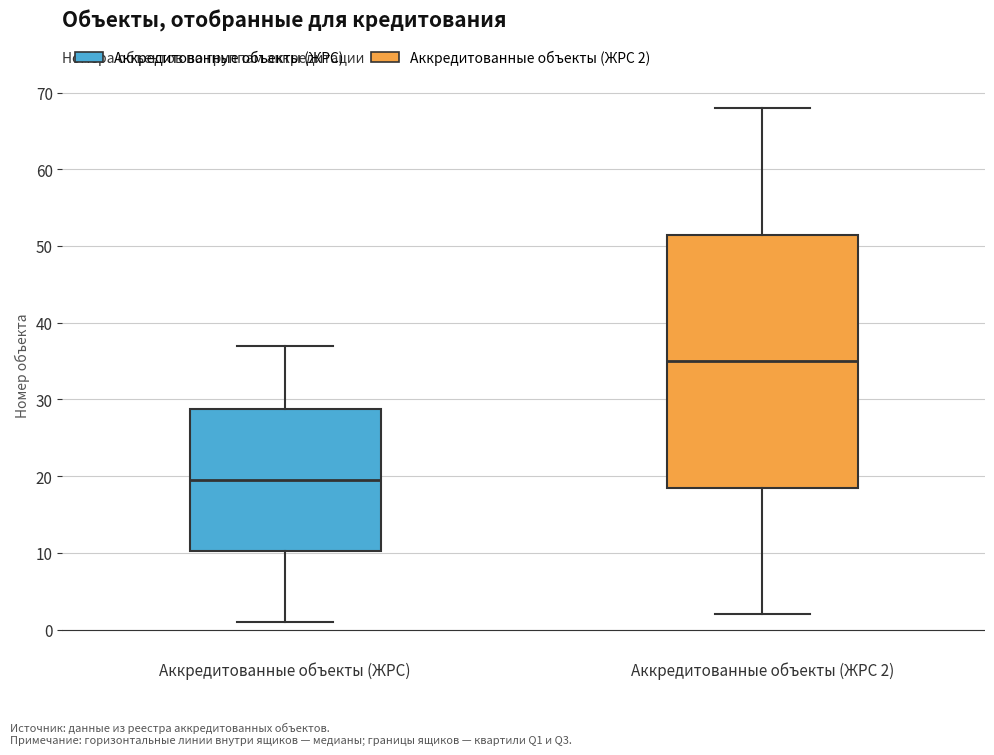

Comparing the boxes themselves (not the whiskers), which one is the tallest?

Аккредитованные объекты (ЖРС 2)